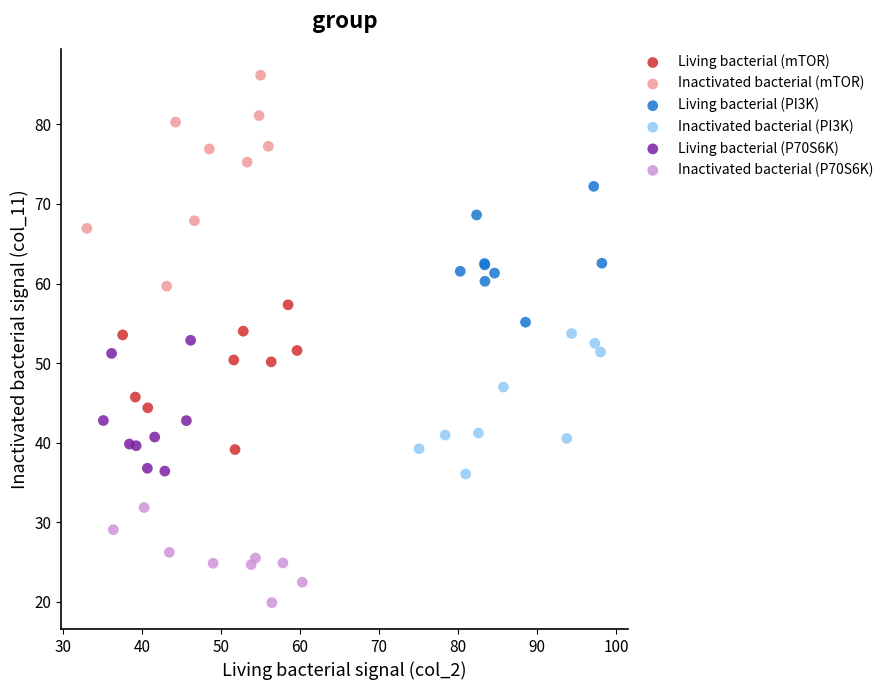

Which series reaches the minimum Y coordinate?

Inactivated bacterial (P70S6K)